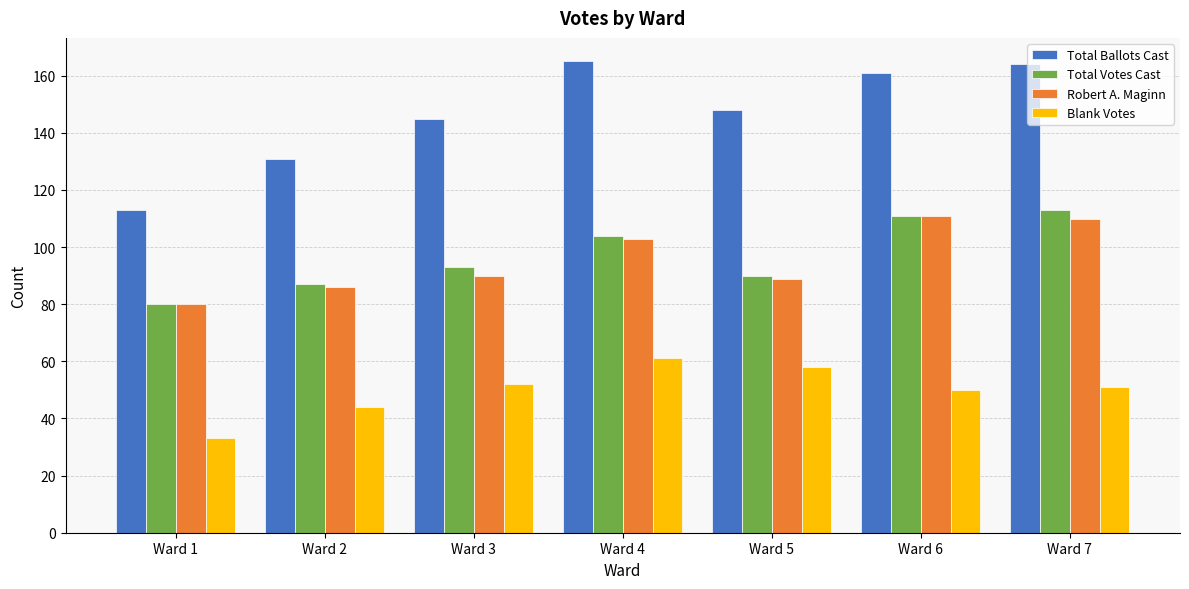

Where is Total Ballots Cast nearest to the value 139?

Ward 3